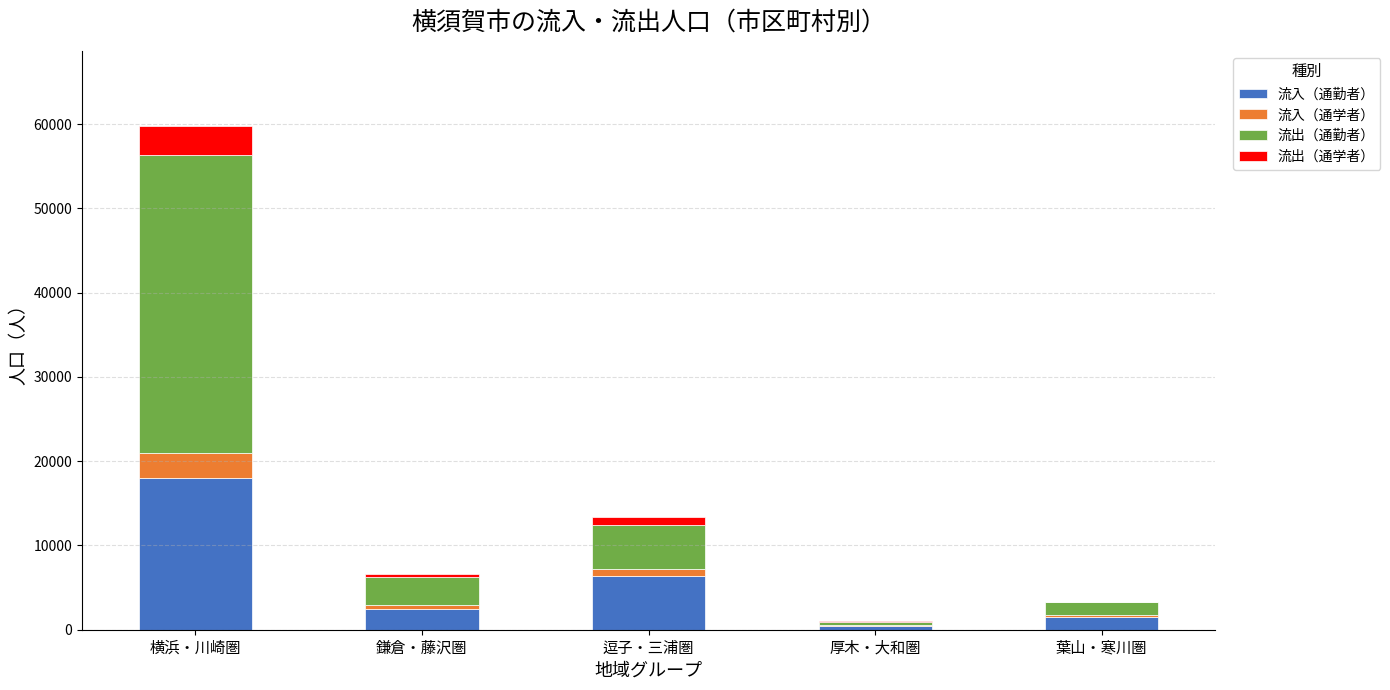

Reading left to right, what are the values for 流入（通勤者）?

横浜・川崎圏=18023	鎌倉・藤沢圏=2507	逗子・三浦圏=6434	厚木・大和圏=495	葉山・寒川圏=1533